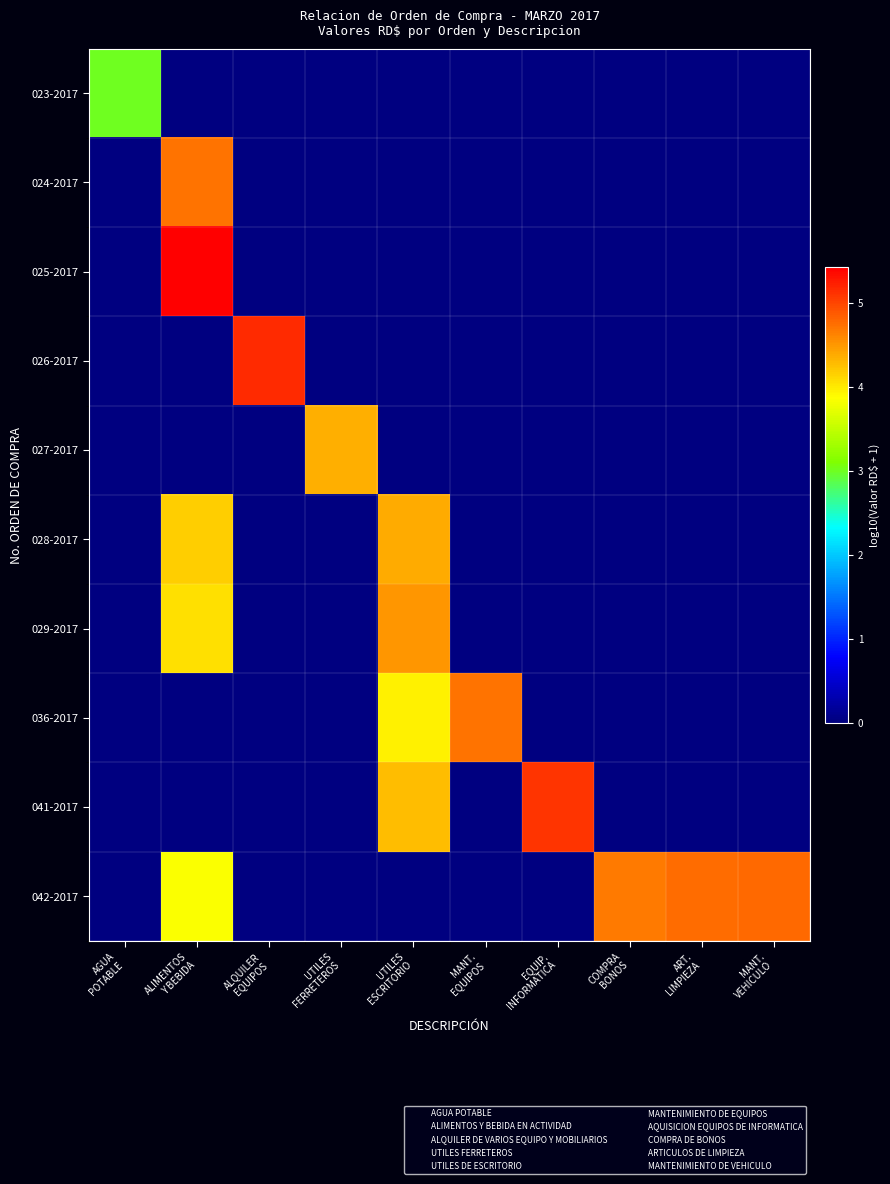

Reading left to right, list all the values displayed in this chart.

023-2017: AGUA
POTABLE=3.0	ALIMENTOS
Y BEBIDA=0.0	ALQUILER
EQUIPOS=0.0	UTILES
FERRETEROS=0.0	UTILES
ESCRITORIO=0.0	MANT.
EQUIPOS=0.0	EQUIP.
INFORMATICA=0.0	COMPRA
BONOS=0.0	ART.
LIMPIEZA=0.0	MANT.
VEHICULO=0.0
024-2017: AGUA
POTABLE=0.0	ALIMENTOS
Y BEBIDA=4.7	ALQUILER
EQUIPOS=0.0	UTILES
FERRETEROS=0.0	UTILES
ESCRITORIO=0.0	MANT.
EQUIPOS=0.0	EQUIP.
INFORMATICA=0.0	COMPRA
BONOS=0.0	ART.
LIMPIEZA=0.0	MANT.
VEHICULO=0.0
025-2017: AGUA
POTABLE=0.0	ALIMENTOS
Y BEBIDA=5.4	ALQUILER
EQUIPOS=0.0	UTILES
FERRETEROS=0.0	UTILES
ESCRITORIO=0.0	MANT.
EQUIPOS=0.0	EQUIP.
INFORMATICA=0.0	COMPRA
BONOS=0.0	ART.
LIMPIEZA=0.0	MANT.
VEHICULO=0.0
026-2017: AGUA
POTABLE=0.0	ALIMENTOS
Y BEBIDA=0.0	ALQUILER
EQUIPOS=5.2	UTILES
FERRETEROS=0.0	UTILES
ESCRITORIO=0.0	MANT.
EQUIPOS=0.0	EQUIP.
INFORMATICA=0.0	COMPRA
BONOS=0.0	ART.
LIMPIEZA=0.0	MANT.
VEHICULO=0.0
027-2017: AGUA
POTABLE=0.0	ALIMENTOS
Y BEBIDA=0.0	ALQUILER
EQUIPOS=0.0	UTILES
FERRETEROS=4.3	UTILES
ESCRITORIO=0.0	MANT.
EQUIPOS=0.0	EQUIP.
INFORMATICA=0.0	COMPRA
BONOS=0.0	ART.
LIMPIEZA=0.0	MANT.
VEHICULO=0.0
028-2017: AGUA
POTABLE=0.0	ALIMENTOS
Y BEBIDA=4.2	ALQUILER
EQUIPOS=0.0	UTILES
FERRETEROS=0.0	UTILES
ESCRITORIO=4.4	MANT.
EQUIPOS=0.0	EQUIP.
INFORMATICA=0.0	COMPRA
BONOS=0.0	ART.
LIMPIEZA=0.0	MANT.
VEHICULO=0.0
029-2017: AGUA
POTABLE=0.0	ALIMENTOS
Y BEBIDA=4.1	ALQUILER
EQUIPOS=0.0	UTILES
FERRETEROS=0.0	UTILES
ESCRITORIO=4.5	MANT.
EQUIPOS=0.0	EQUIP.
INFORMATICA=0.0	COMPRA
BONOS=0.0	ART.
LIMPIEZA=0.0	MANT.
VEHICULO=0.0
036-2017: AGUA
POTABLE=0.0	ALIMENTOS
Y BEBIDA=0.0	ALQUILER
EQUIPOS=0.0	UTILES
FERRETEROS=0.0	UTILES
ESCRITORIO=4.0	MANT.
EQUIPOS=4.7	EQUIP.
INFORMATICA=0.0	COMPRA
BONOS=0.0	ART.
LIMPIEZA=0.0	MANT.
VEHICULO=0.0
041-2017: AGUA
POTABLE=0.0	ALIMENTOS
Y BEBIDA=0.0	ALQUILER
EQUIPOS=0.0	UTILES
FERRETEROS=0.0	UTILES
ESCRITORIO=4.3	MANT.
EQUIPOS=0.0	EQUIP.
INFORMATICA=5.1	COMPRA
BONOS=0.0	ART.
LIMPIEZA=0.0	MANT.
VEHICULO=0.0
042-2017: AGUA
POTABLE=0.0	ALIMENTOS
Y BEBIDA=3.8	ALQUILER
EQUIPOS=0.0	UTILES
FERRETEROS=0.0	UTILES
ESCRITORIO=0.0	MANT.
EQUIPOS=0.0	EQUIP.
INFORMATICA=0.0	COMPRA
BONOS=4.7	ART.
LIMPIEZA=4.8	MANT.
VEHICULO=4.8